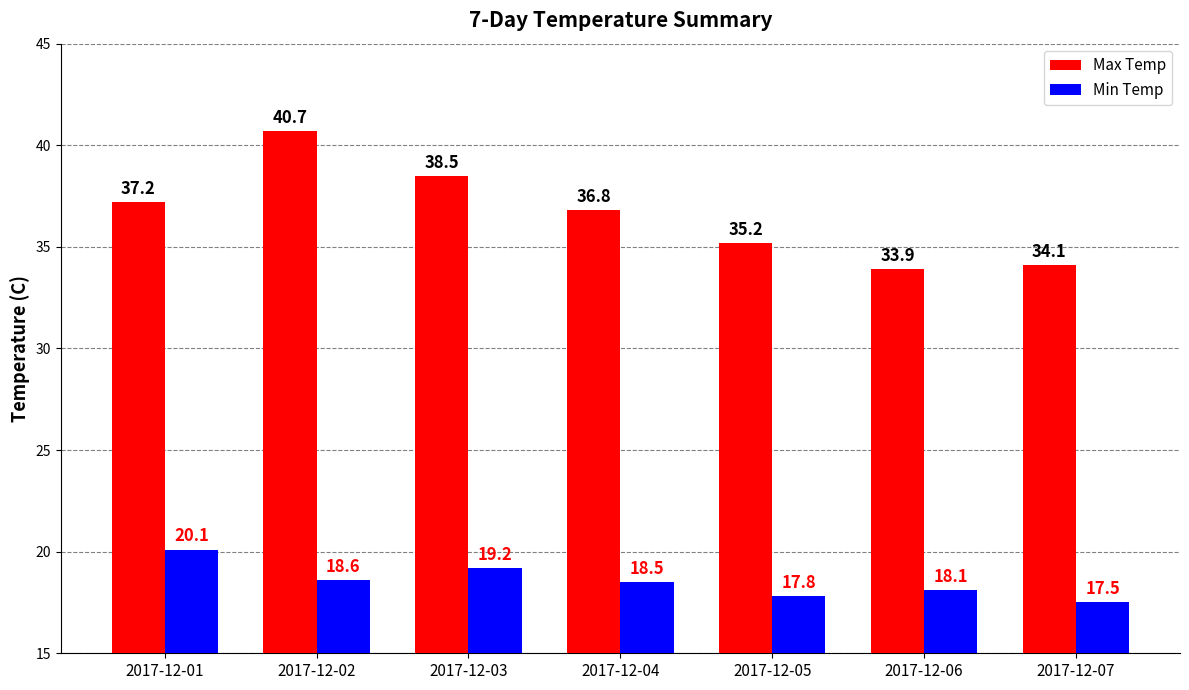

Read the Max Temp value at 2017-12-05.

35.2